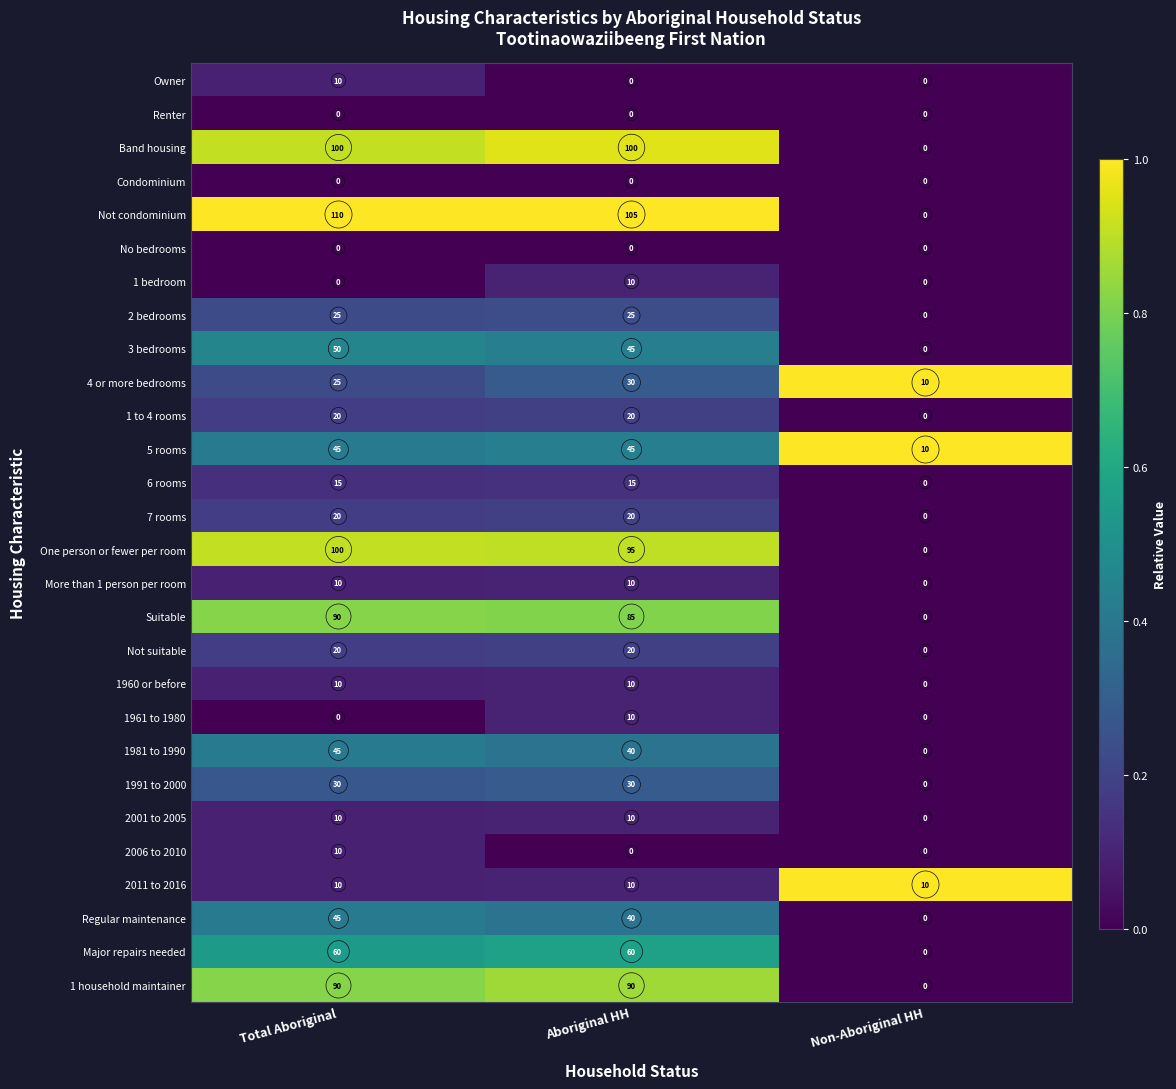

Is it true that 1960 or before equals 10 at Aboriginal HH?

True